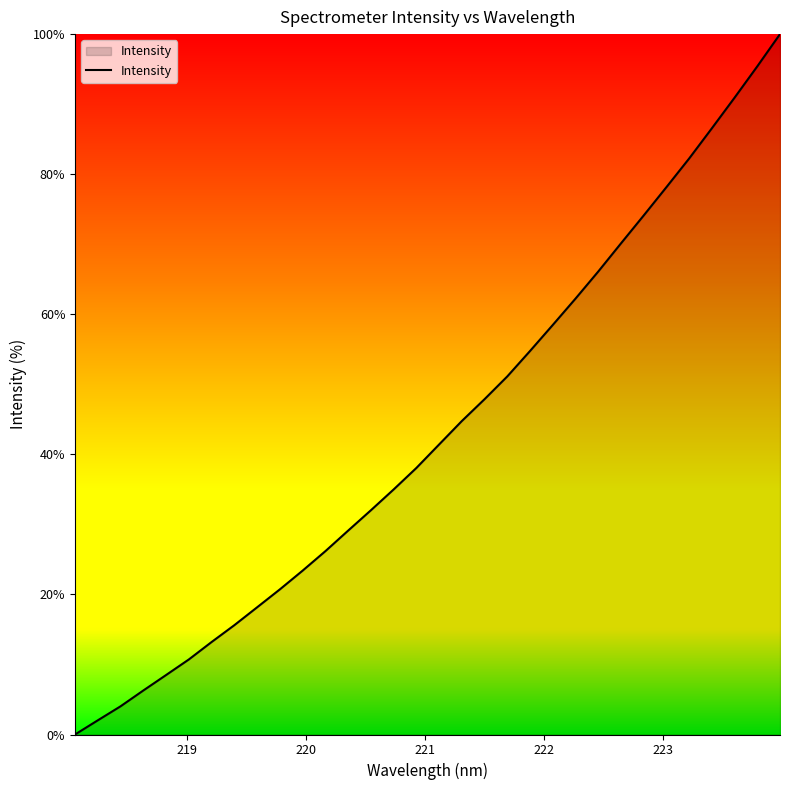

Count the number of values greater than 41.

16